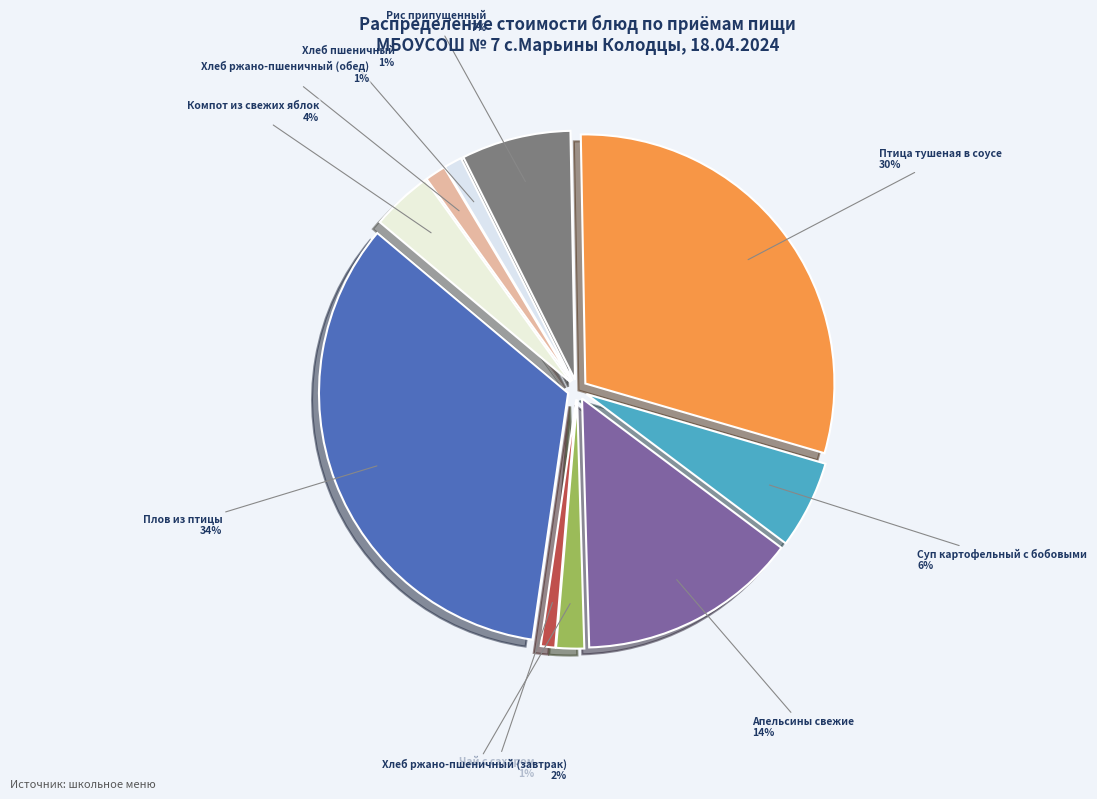

Which category has the biggest portion of the pie?

Плов из птицы